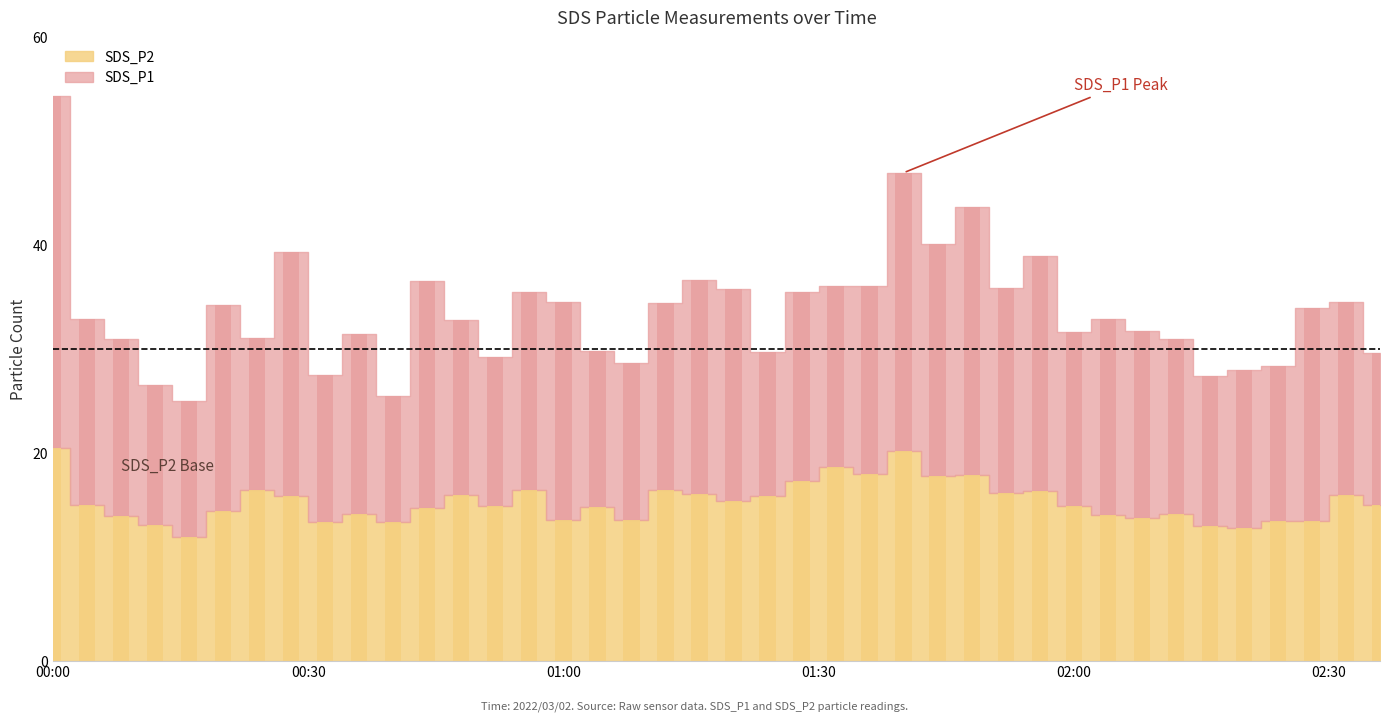

At which label does SDS_P1 first exceed 32?

2022/03/02 00:00